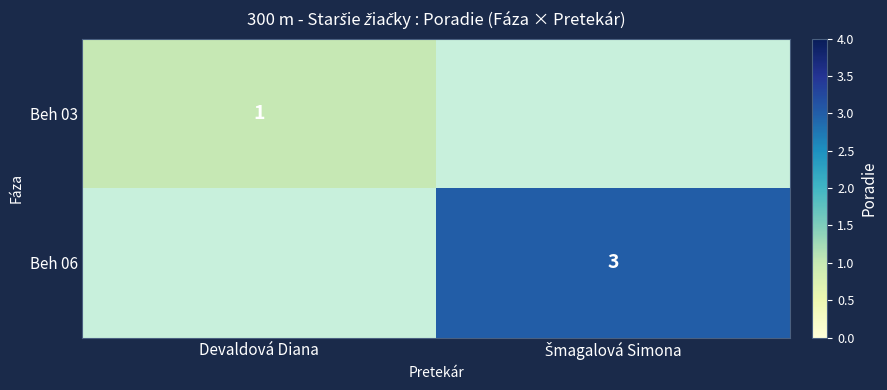

What is the minimum value for Beh 03?

1.0